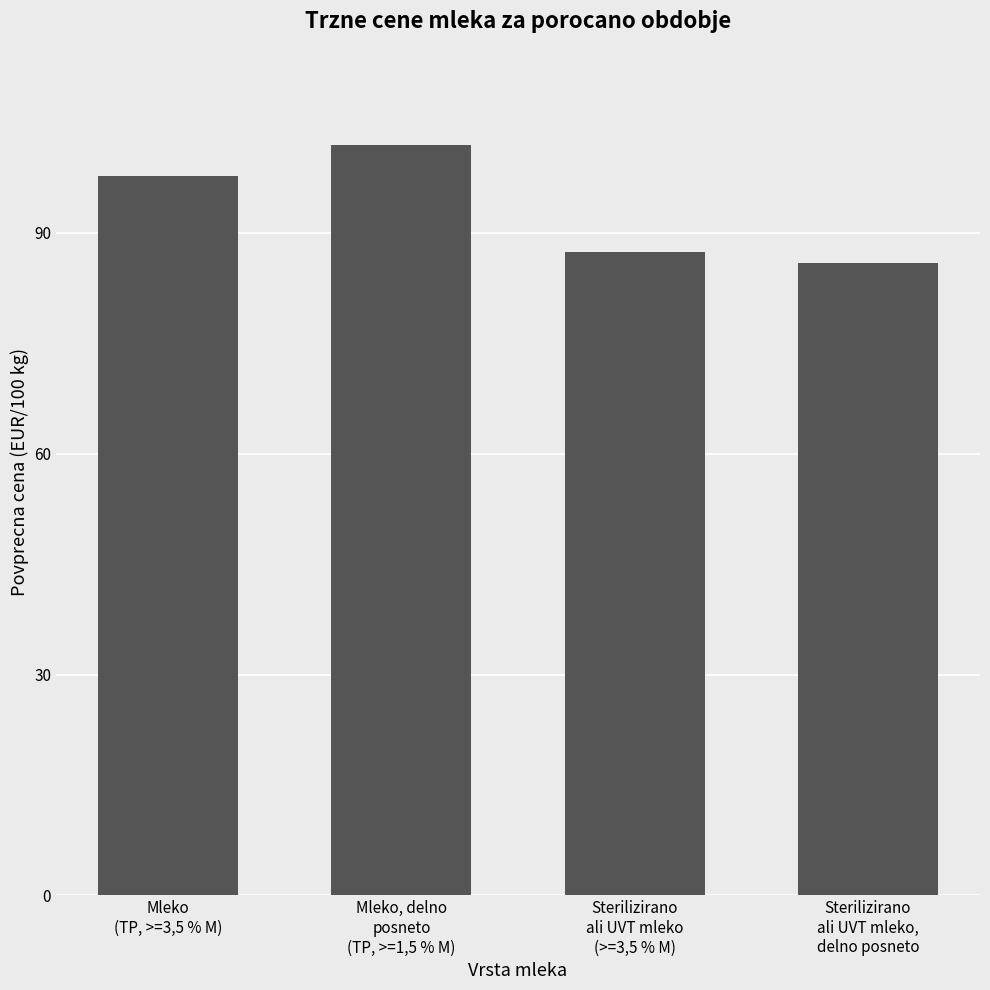

What is the sum of all values?

373.0